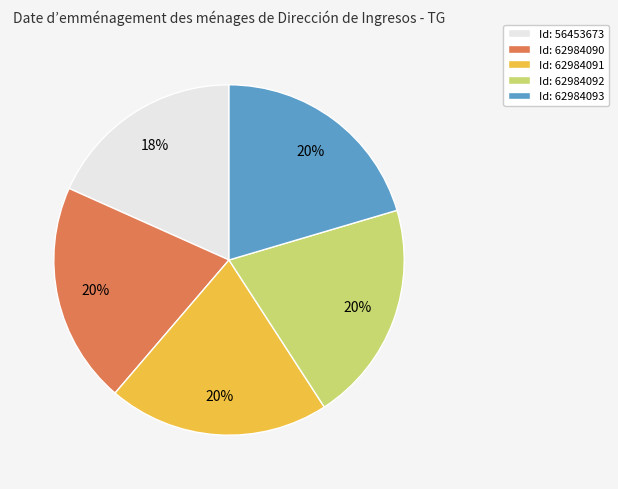

Count the number of slices in the pie.

5